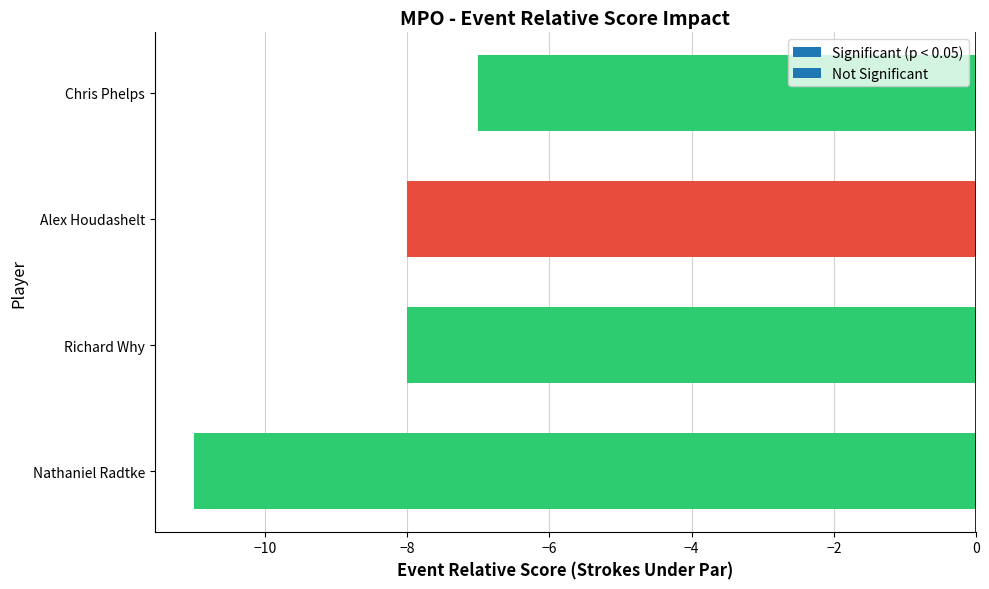

The value at Chris Phelps is -7. True or false?

True